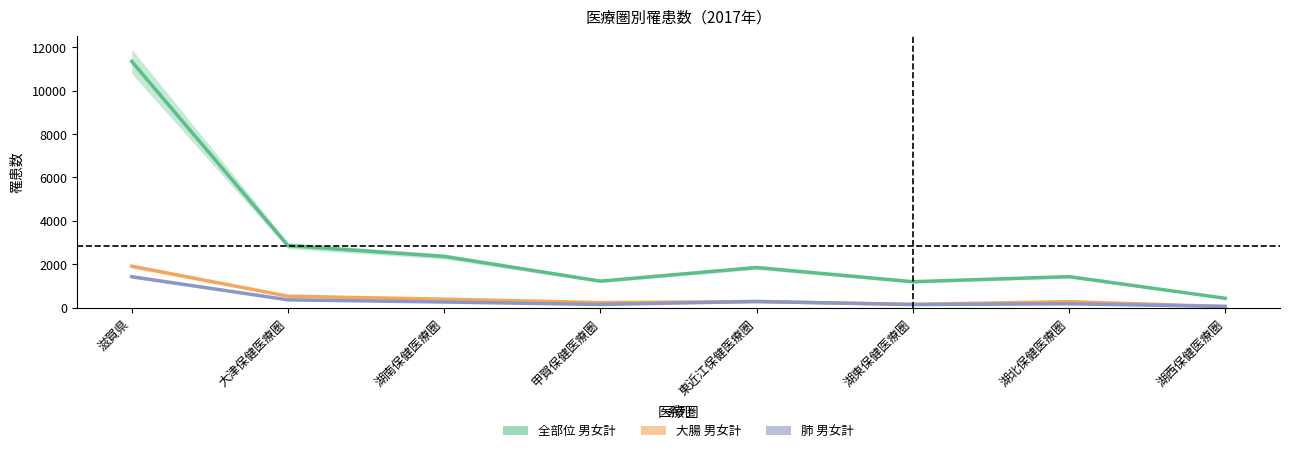

Is this an area chart (filled region under the line)?

No